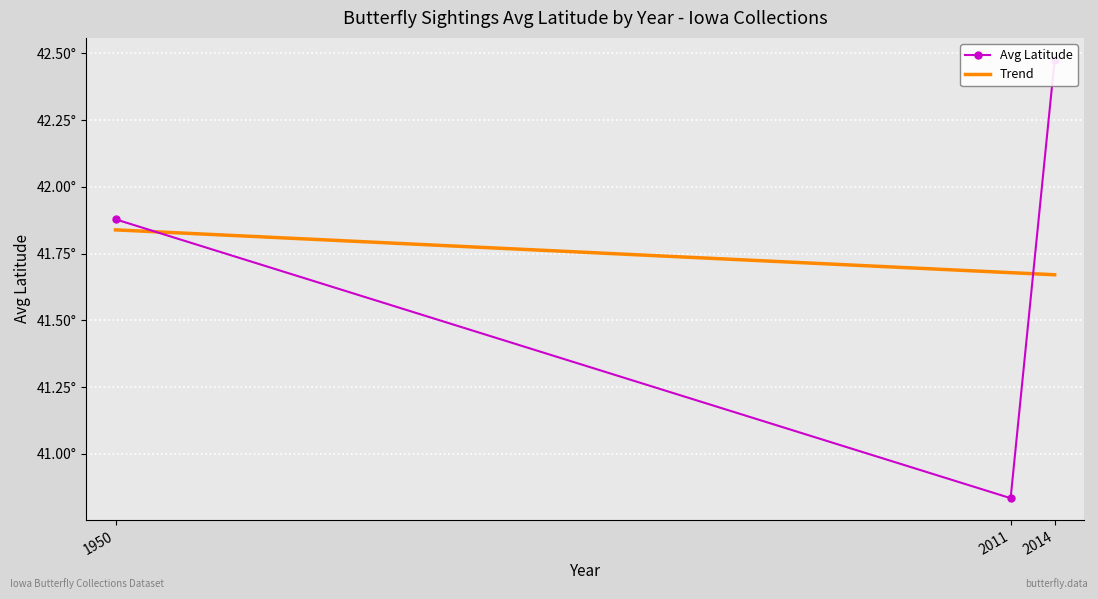

How many lines are shown in the chart?

2